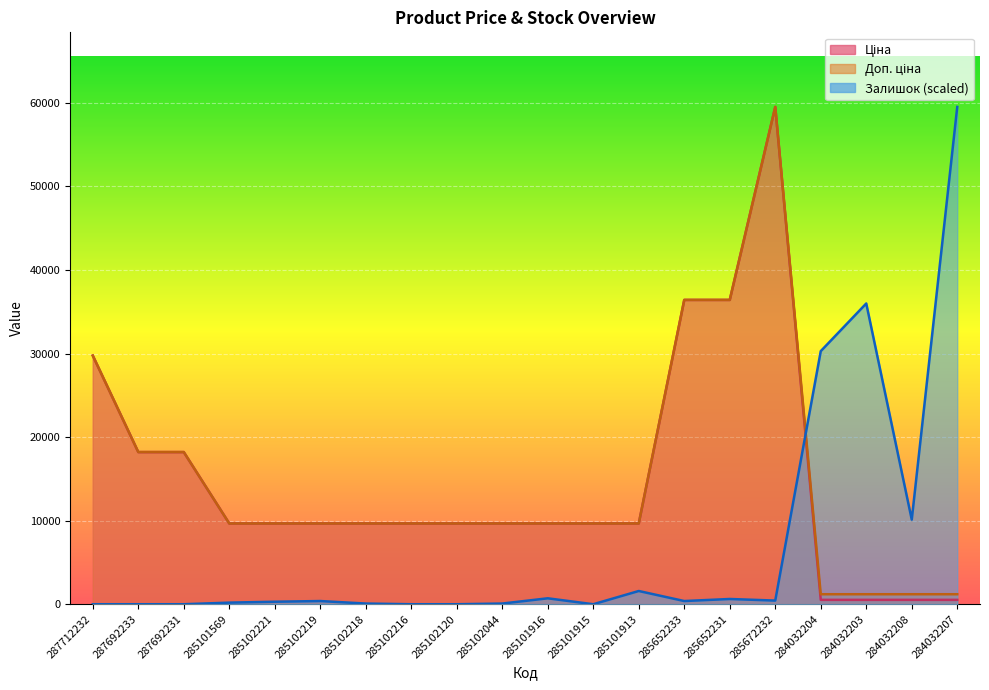

The Залишок (scaled) series shows 37912.9 at 285102216. True or false?

False